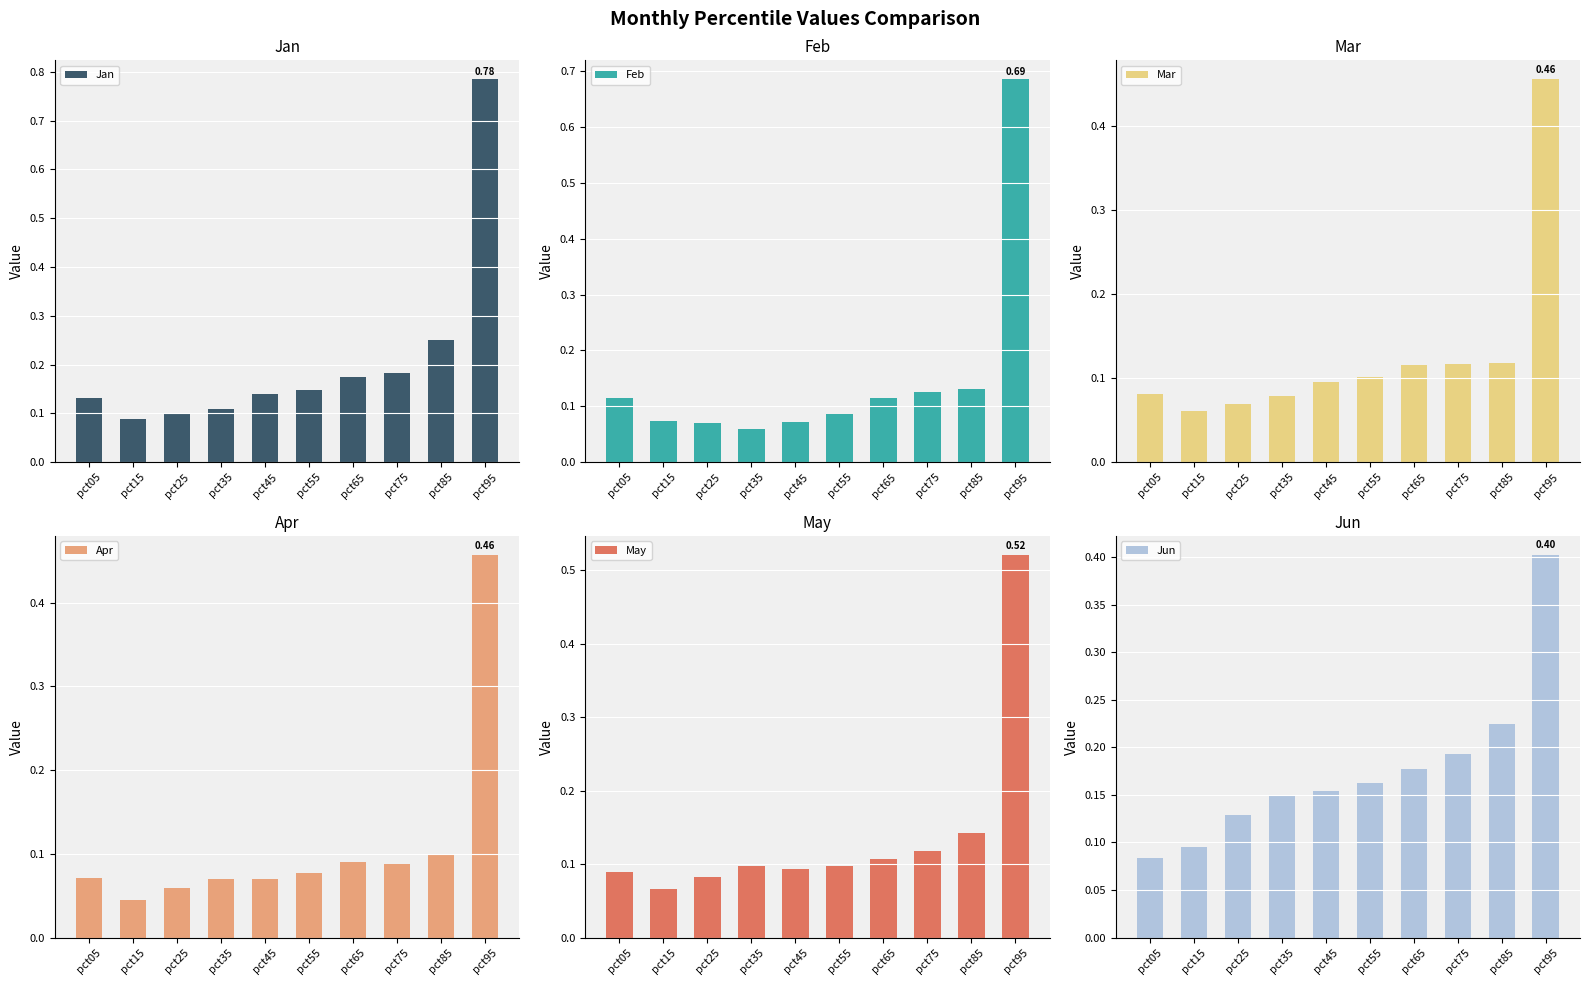

Which series changed the most between pct35 and pct65?

Jan